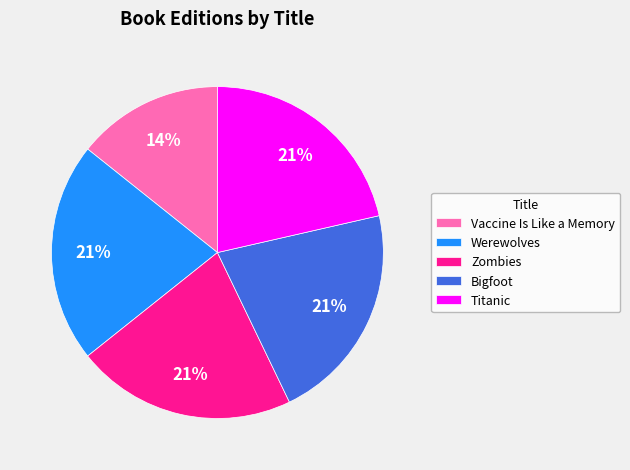

What is the ratio of the value at Bigfoot to the value at Zombies?

1.0